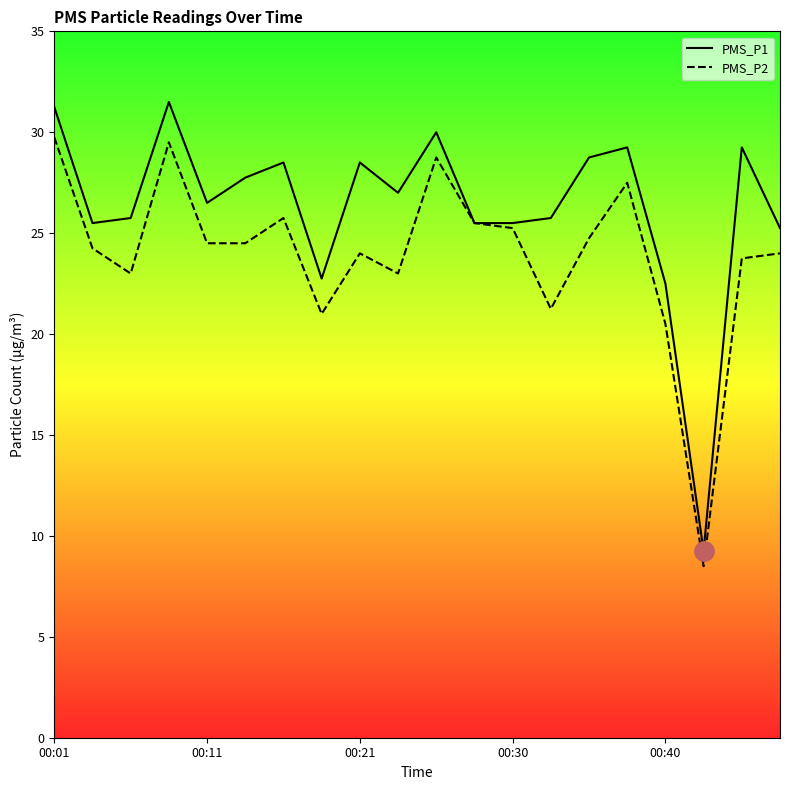

What is the highest value of the PMS_P1 series?

31.5